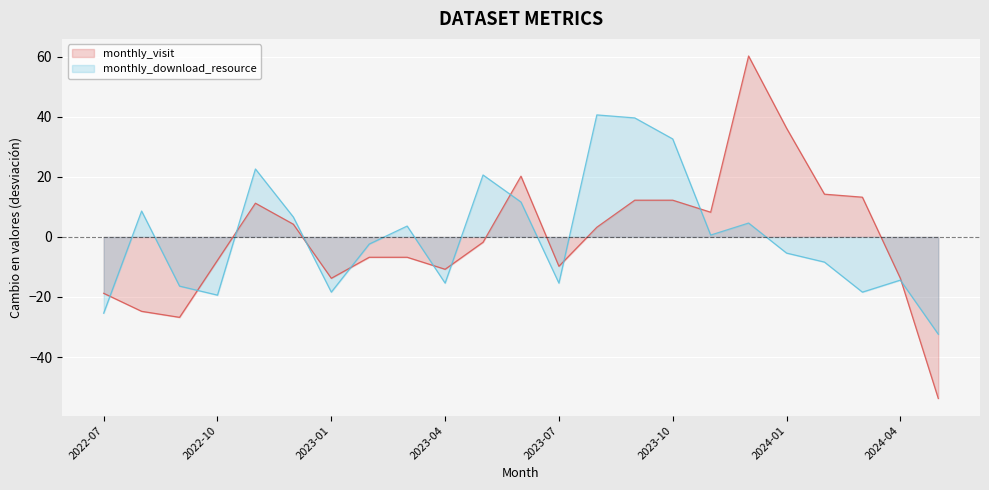

Reading left to right, list all the values displayed in this chart.

monthly_visit: -18.8	-24.8	-26.8	-7.8	11.2	4.2	-13.8	-6.8	-6.8	-10.8	-1.8	20.2	-9.8	3.2	12.2	12.2	8.2	60.2	36.2	14.2	13.2	-13.8	-53.8
monthly_download_resource: -25.4	8.6	-16.4	-19.4	22.6	6.6	-18.4	-2.4	3.6	-15.4	20.6	11.6	-15.4	40.6	39.6	32.6	0.6	4.6	-5.4	-8.4	-18.4	-14.4	-32.4